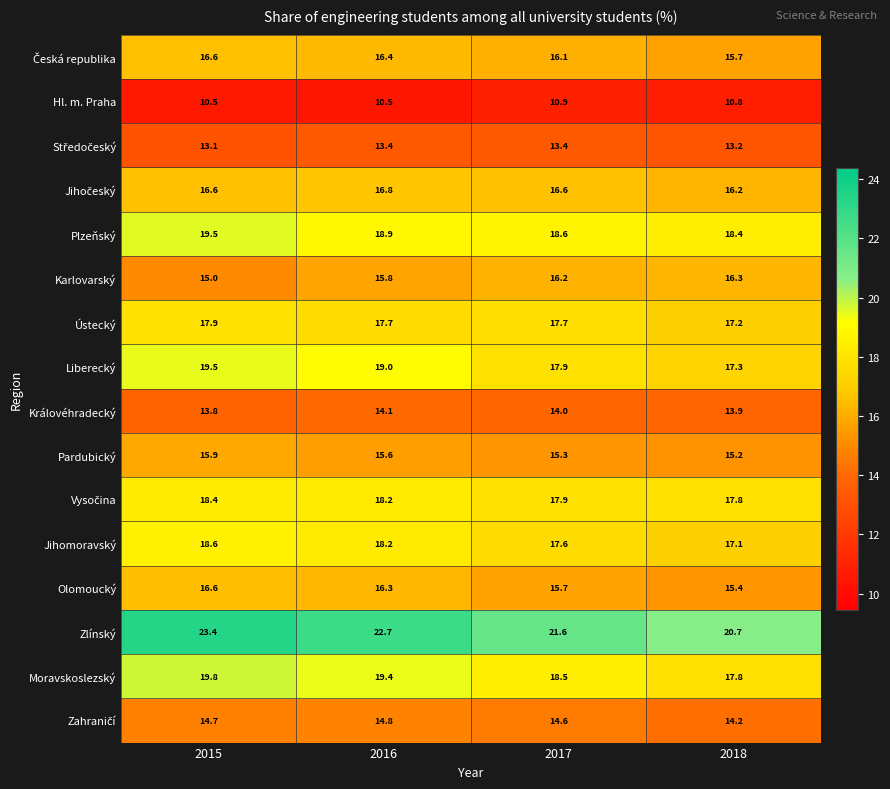

What is the smallest value displayed?

10.5